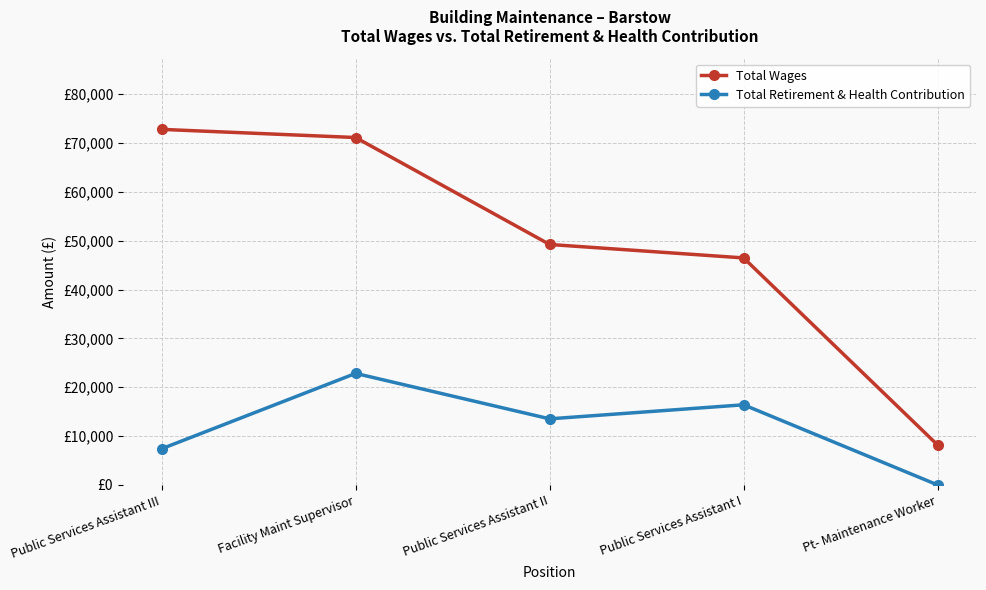

What are all the series names shown in the legend?

Total Wages, Total Retirement & Health Contribution